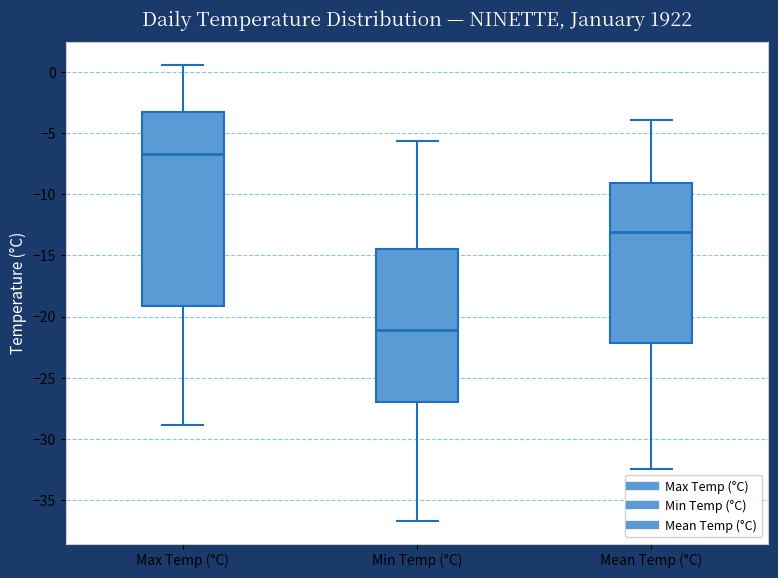

Which box is the tallest, from its lower edge to its upper edge?

Max Temp (°C)